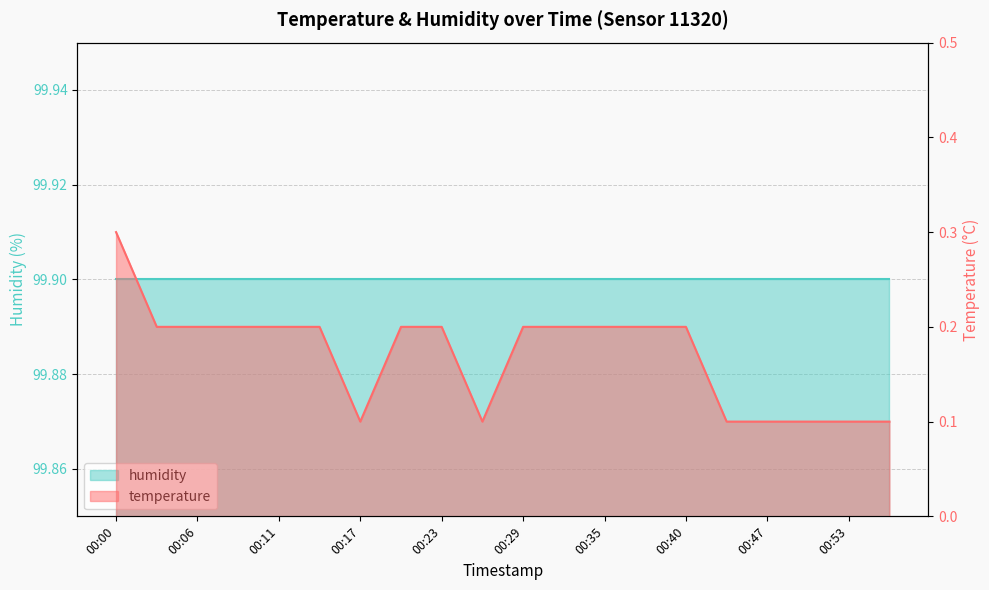

Which has a higher value, 00:03 or 00:08?

00:03